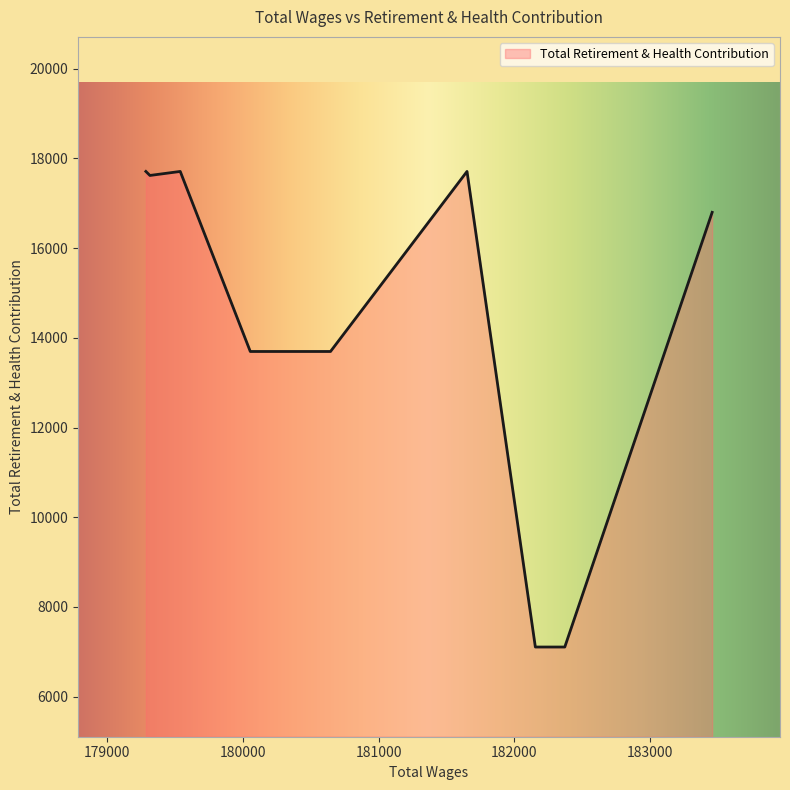

How many interior local valleys (lower than both neighbors) does the data have?

1